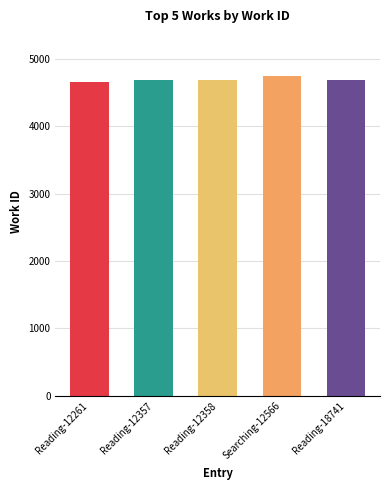

What is the label of the 2nd bar from the left?

Reading-12357